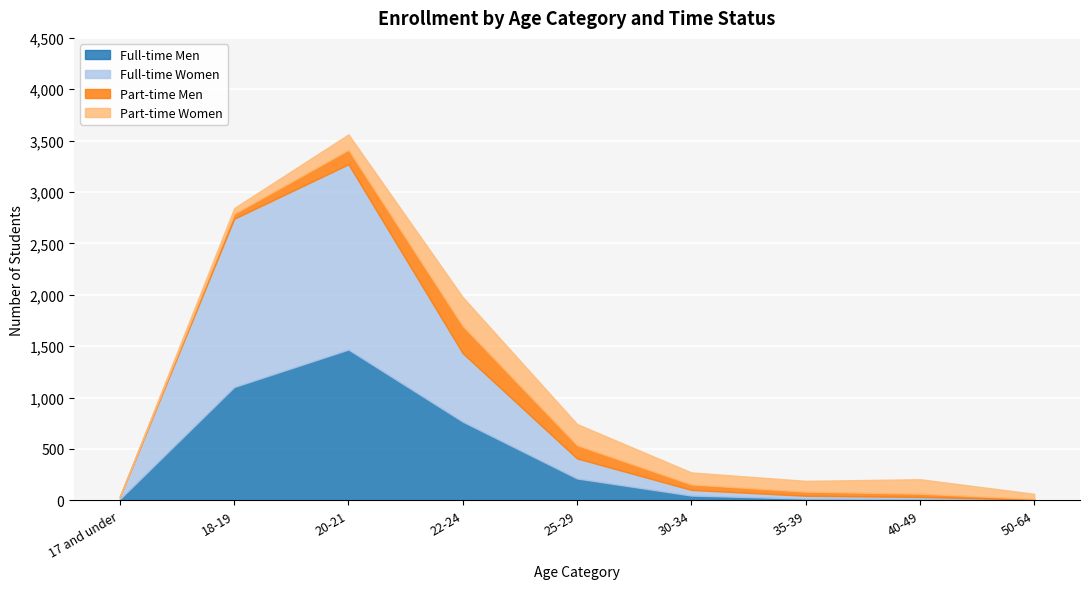

What are all the series names shown in the legend?

Full-time Men, Full-time Women, Part-time Men, Part-time Women